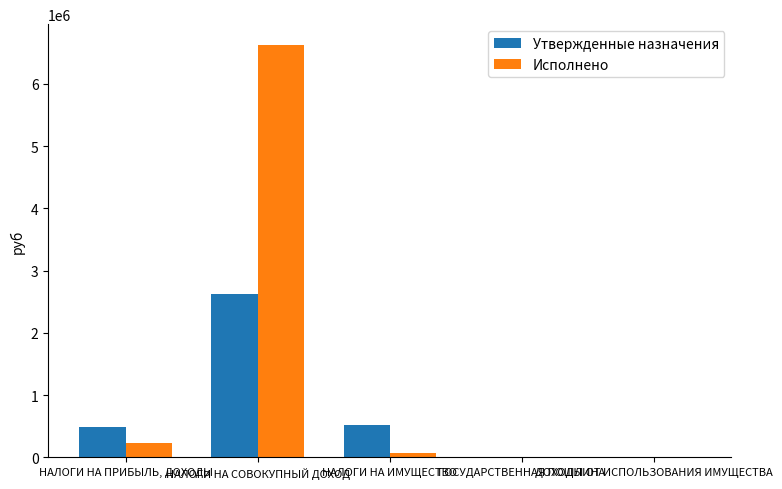

Is the value of Утвержденные назначения at НАЛОГИ НА СОВОКУПНЫЙ ДОХОД greater than the value of Исполнено at НАЛОГИ НА ИМУЩЕСТВО?

Yes